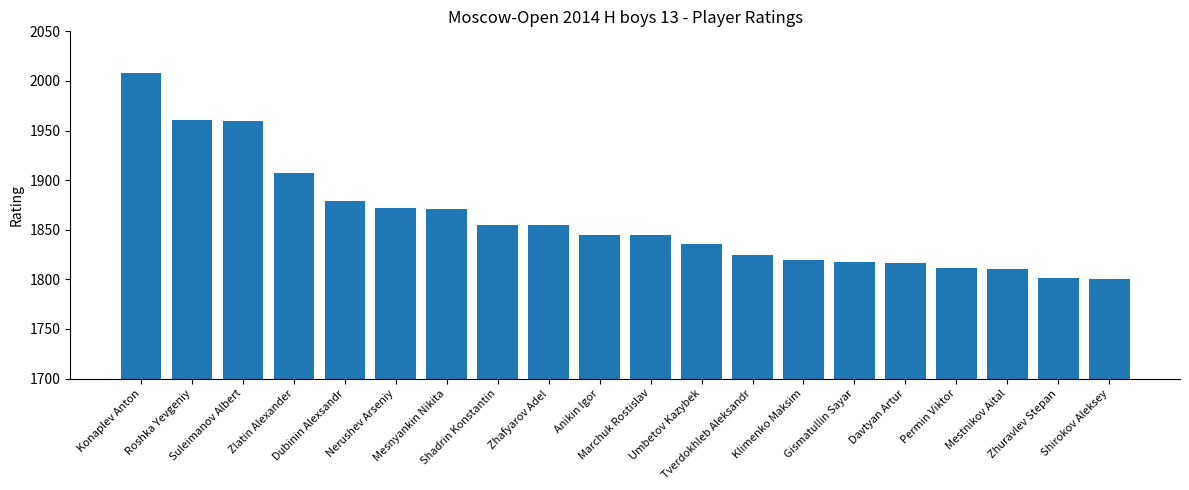

What is the minimum value shown in the chart?

1800